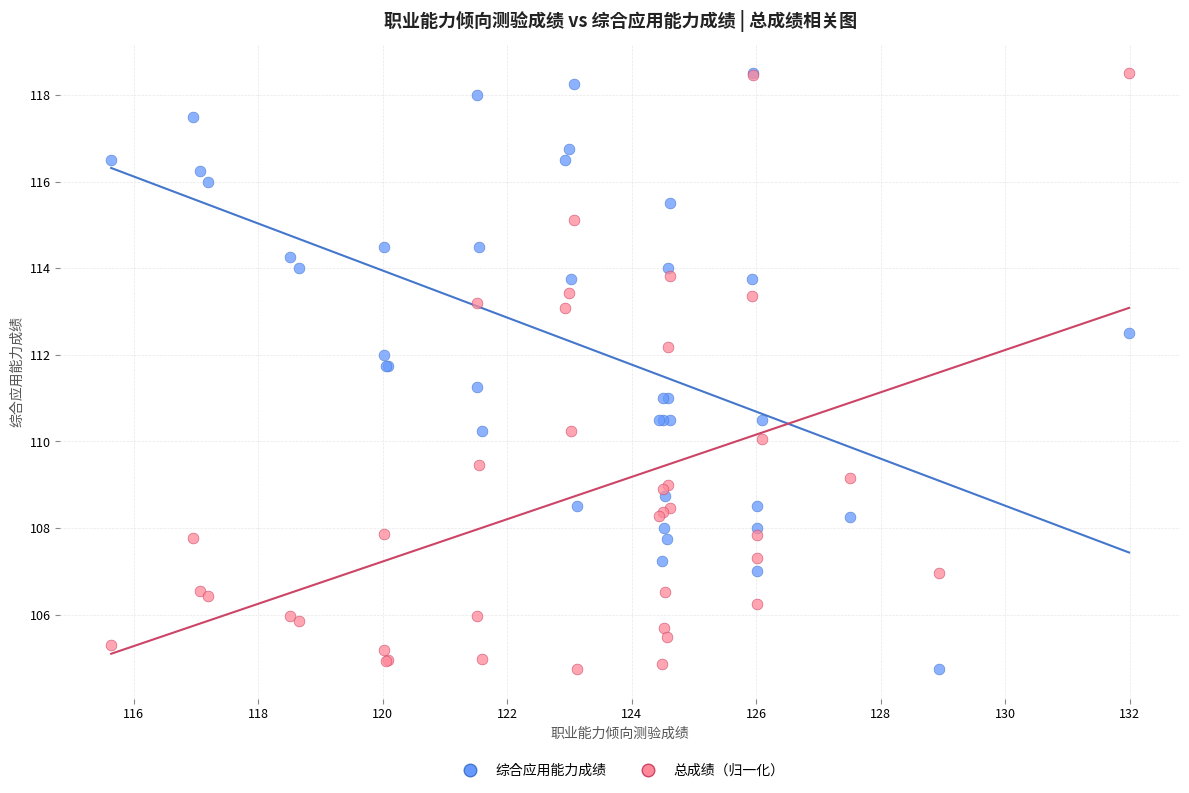

What are all the series names shown in the legend?

综合应用能力成绩, 总成绩（归一化）